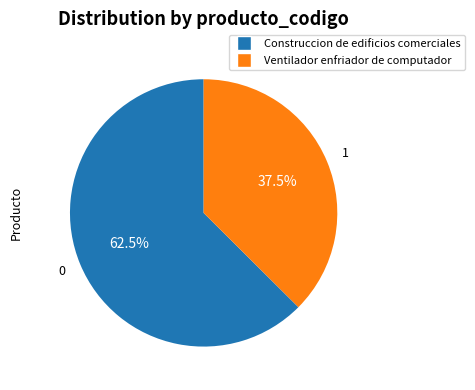

To the nearest percent, what is the difference between the Ventilador enfriador de computador and Construccion de edificios comerciales slice percentages?

25%